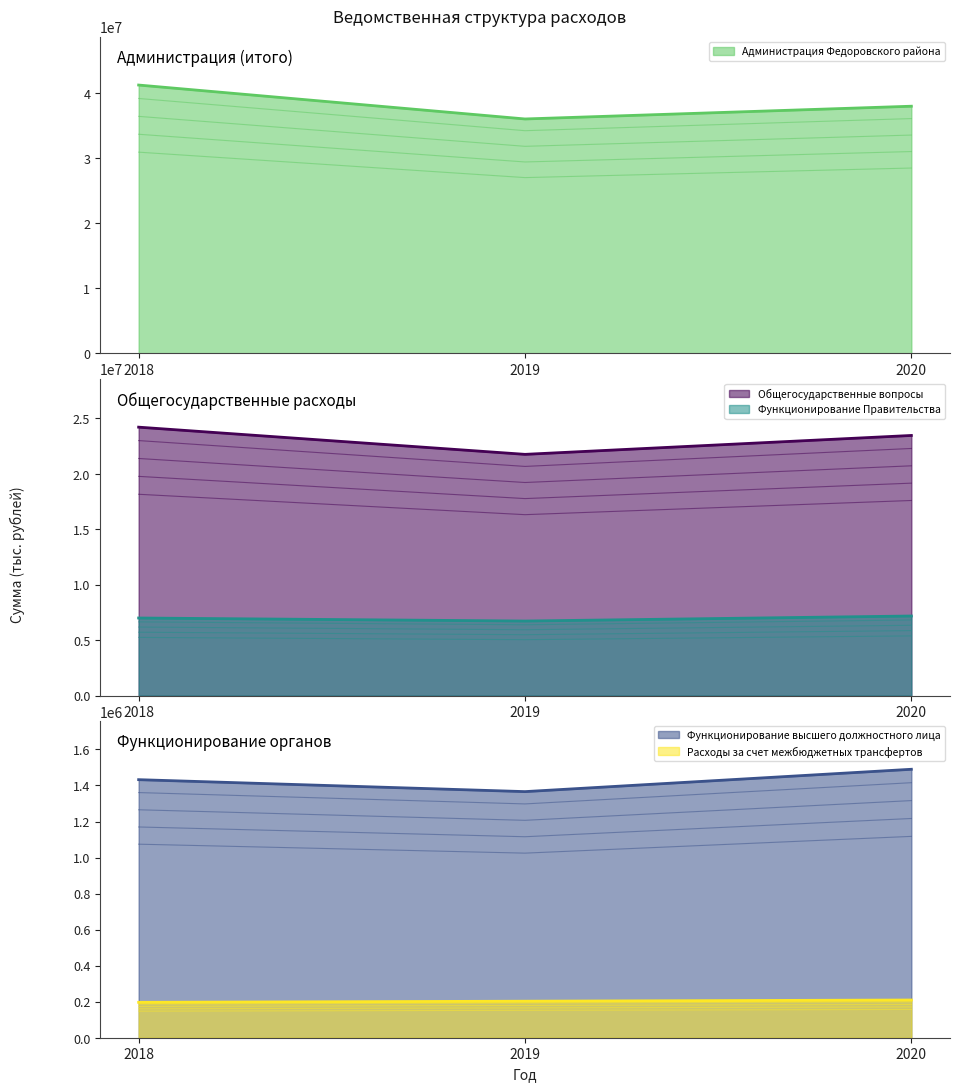

The value of Общегосударственные вопросы at 2019 is 35302173. True or false?

False